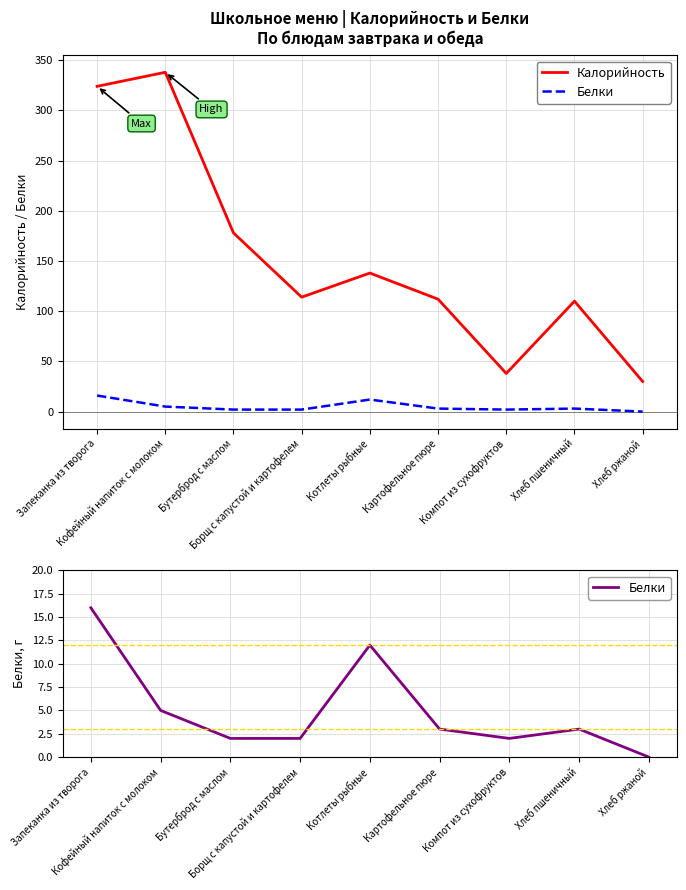

What is the sum of all Калорийность values?

1382